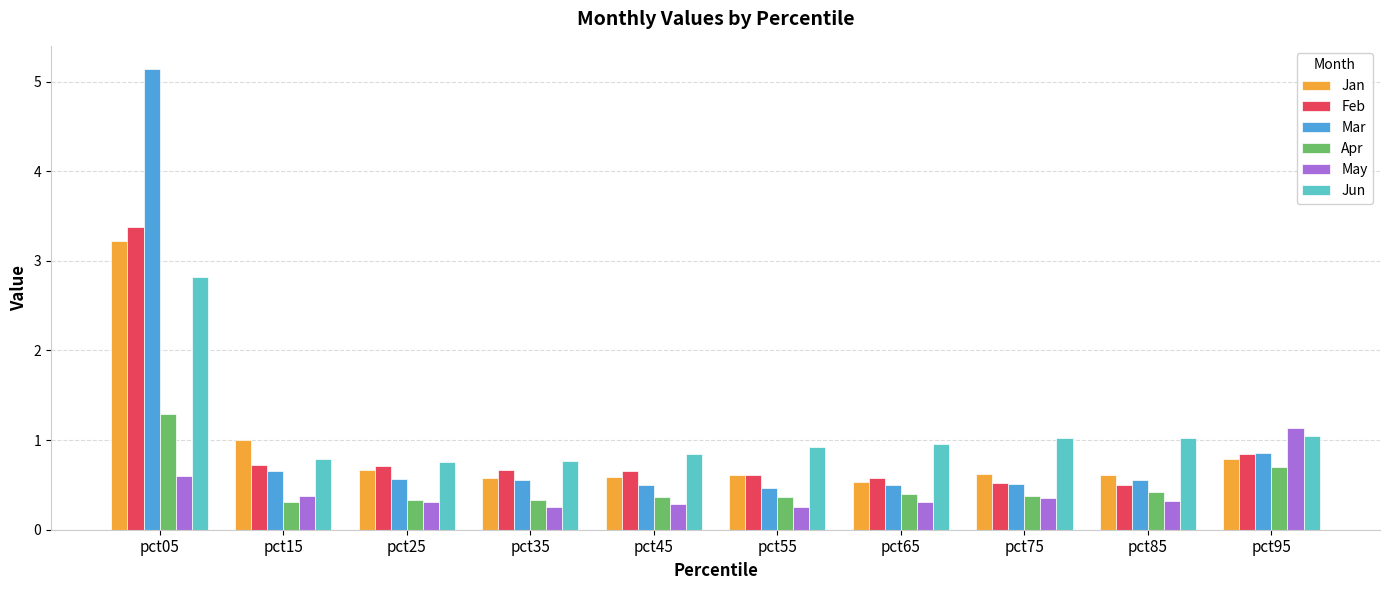

The Jun series shows 1.1 at pct25. True or false?

False